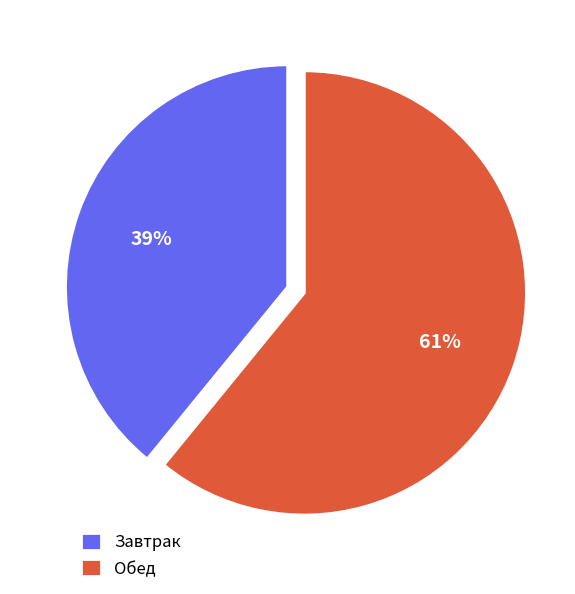

Is the sum of Обед and Завтрак greater than half?

Yes